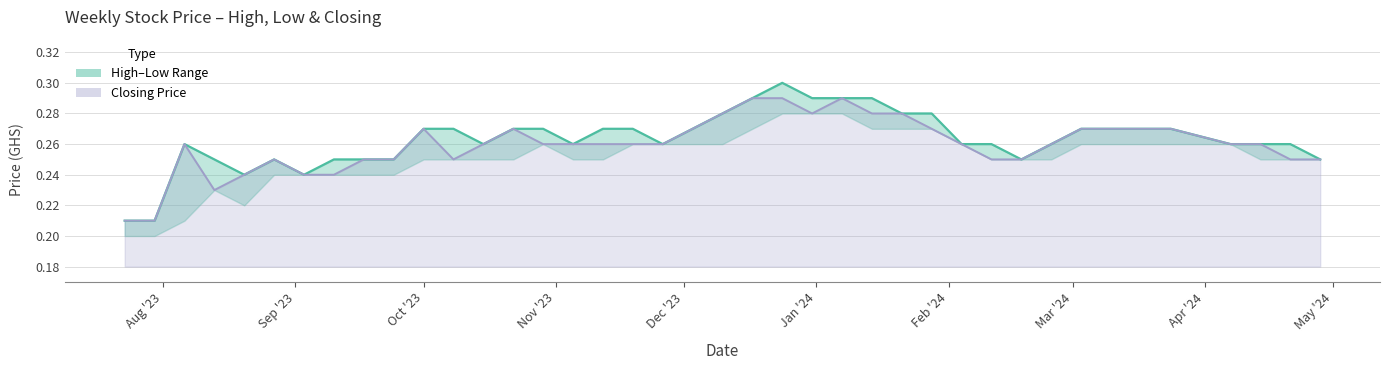

True or false: High and Closing (line) cross at least once.

False